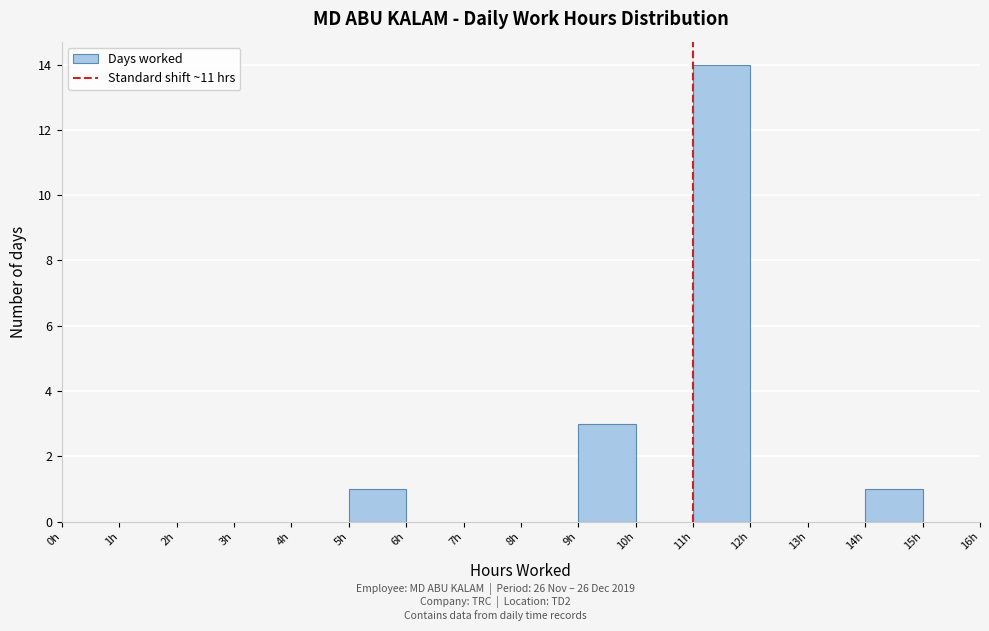

Reading left to right, list every bar in this chart as the range it spans on the x-axis followed by its height. The values are not printed on the chart, so give them approximately, as read against the axis.

0 to 1: 0
1 to 2: 0
2 to 3: 0
3 to 4: 0
4 to 5: 0
5 to 6: 1
6 to 7: 0
7 to 8: 0
8 to 9: 0
9 to 10: 3
10 to 11: 0
11 to 12: 14
12 to 13: 0
13 to 14: 0
14 to 15: 1
15 to 16: 0